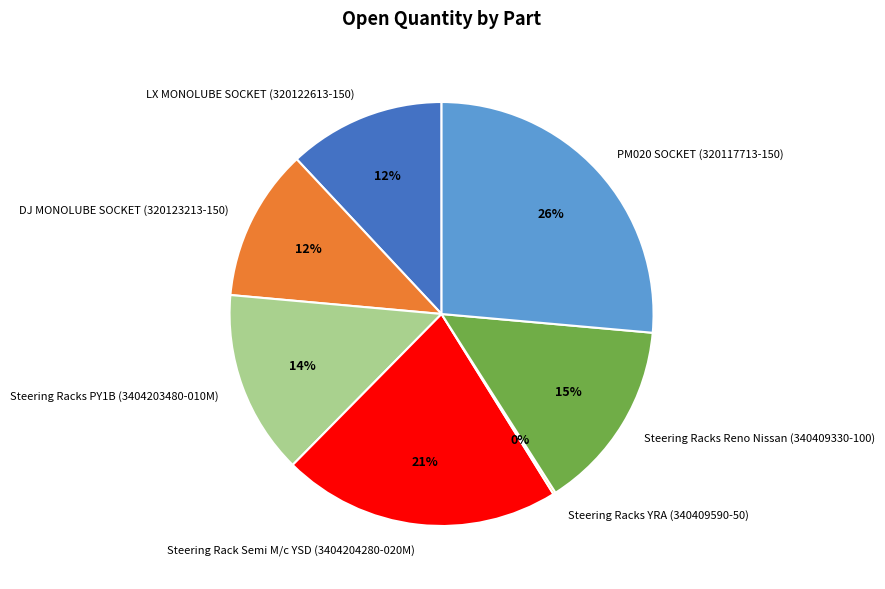

Does any single category account for the majority?

No